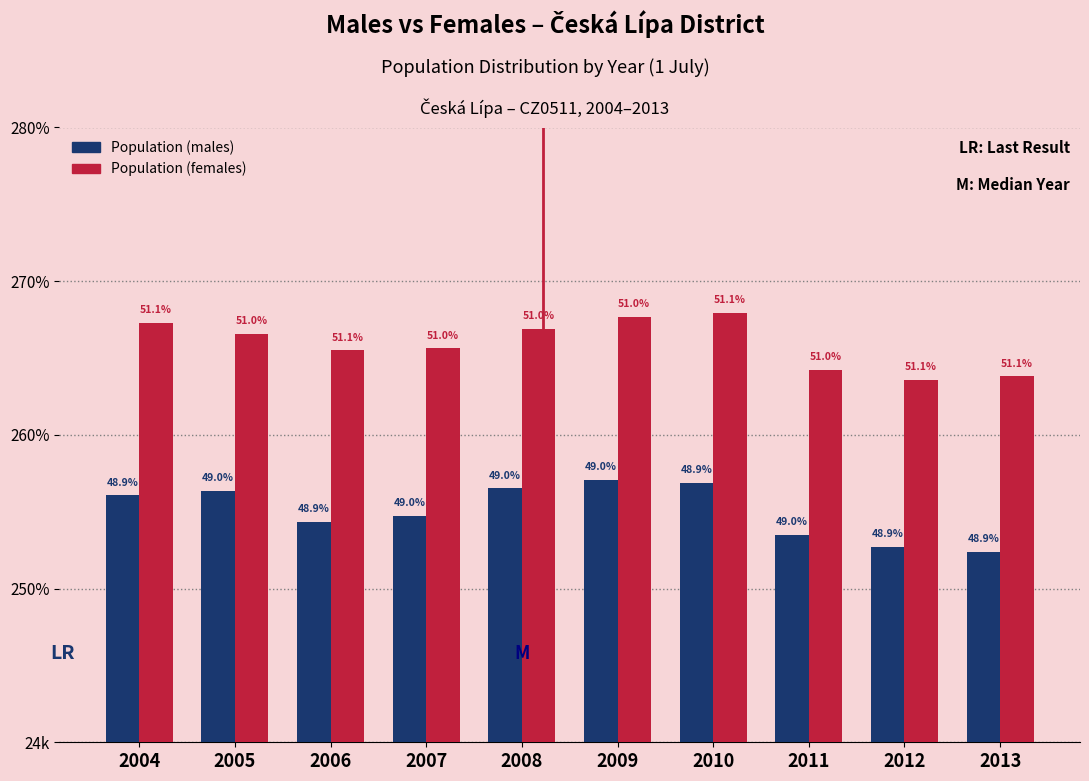

What are all the series names shown in the legend?

Population (males), Population (females)